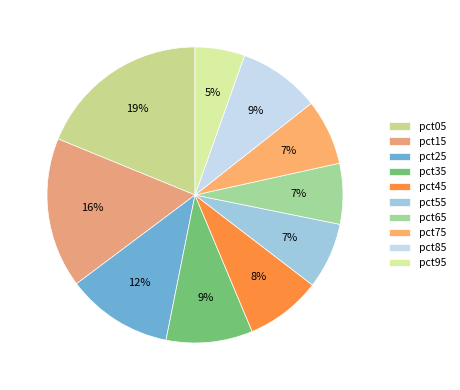

Count the number of slices in the pie.

10